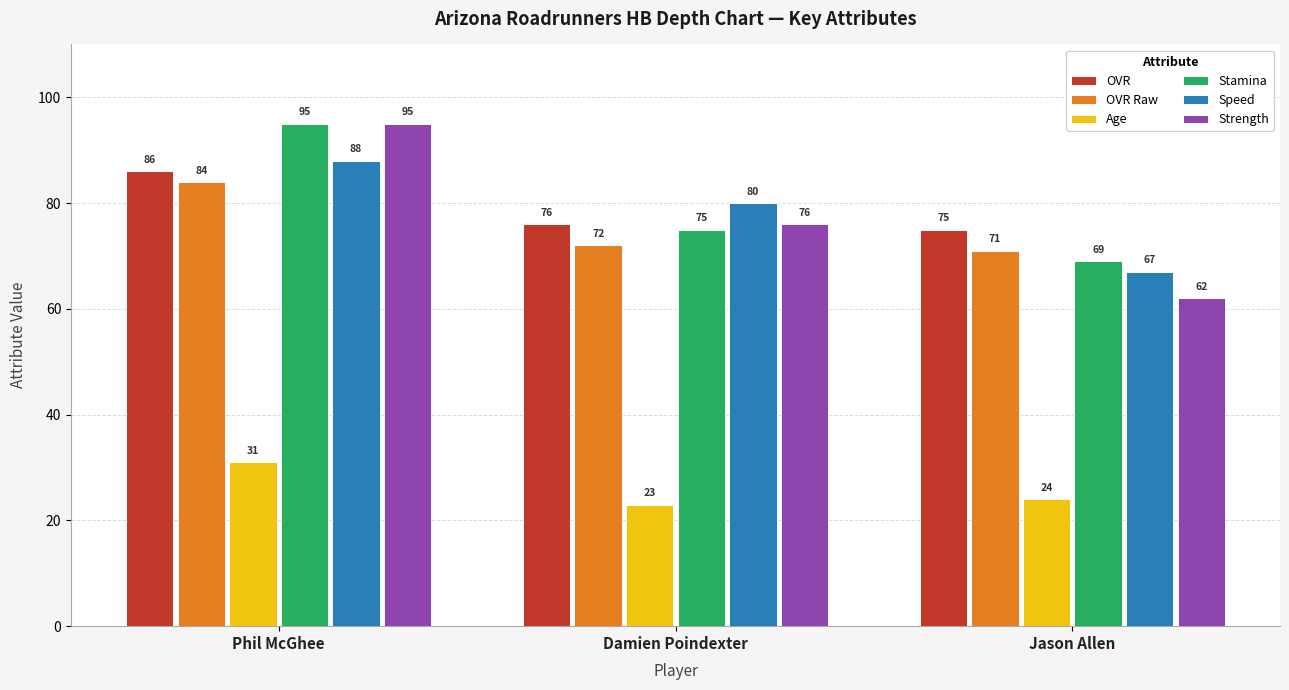

Count the Strength values in the range 62 to 95.

3